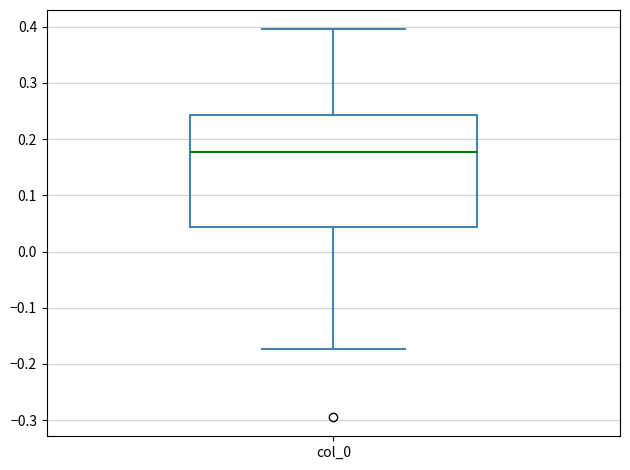

Transcribe this box plot: give where the median line is, the range the box spans, and where the two whiskers end, as read against the y-axis. The values are not printed on the chart, so give them approximately, as read against the axis.

median 0.18, box 0.04 to 0.24, whiskers -0.17 to 0.40